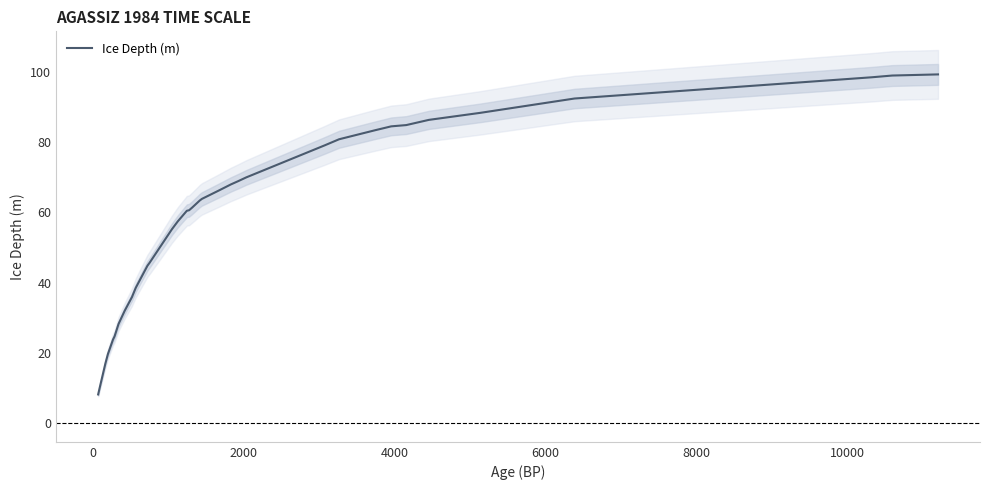

What is the average value?

58.9